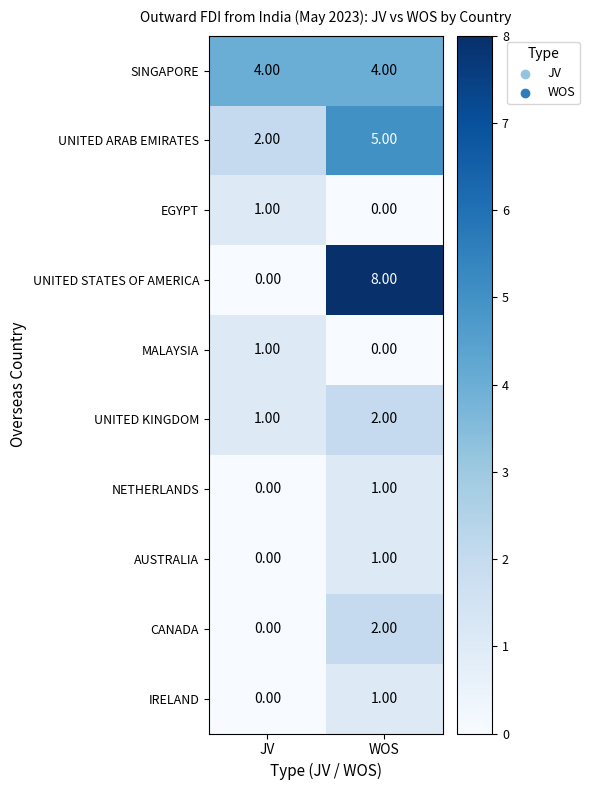

What is the sum of all UNITED KINGDOM values?

3